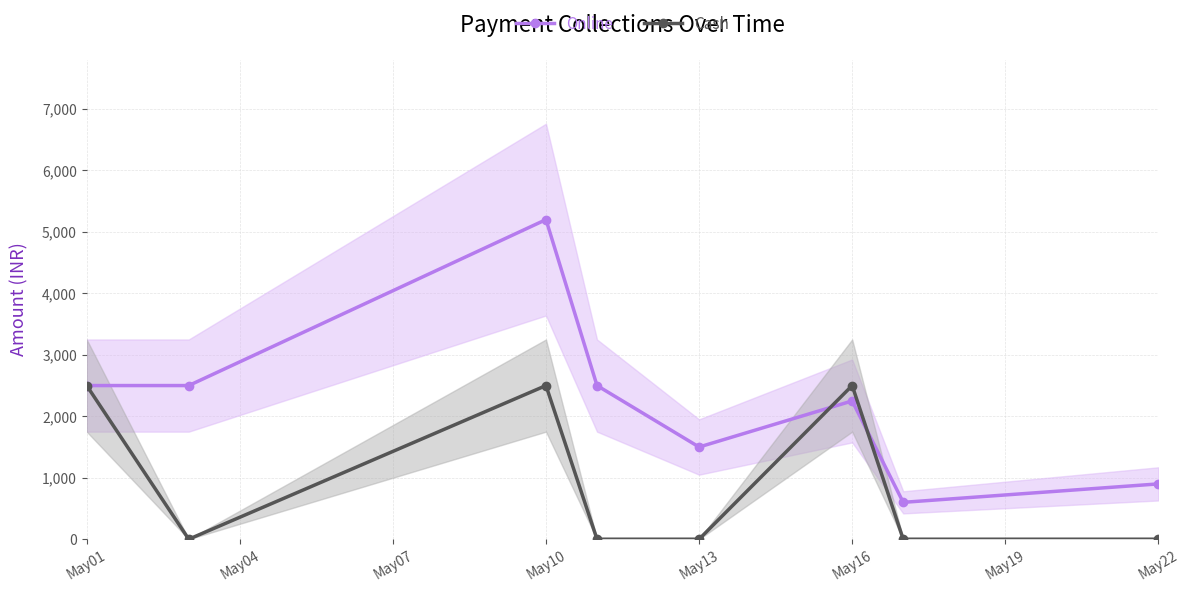

Reading left to right, what are all the values shown in this chart?

Online: 2500	2500	5200	2500	1500	2250	600	900
Cash: 2500	0	2500	0	0	2500	0	0